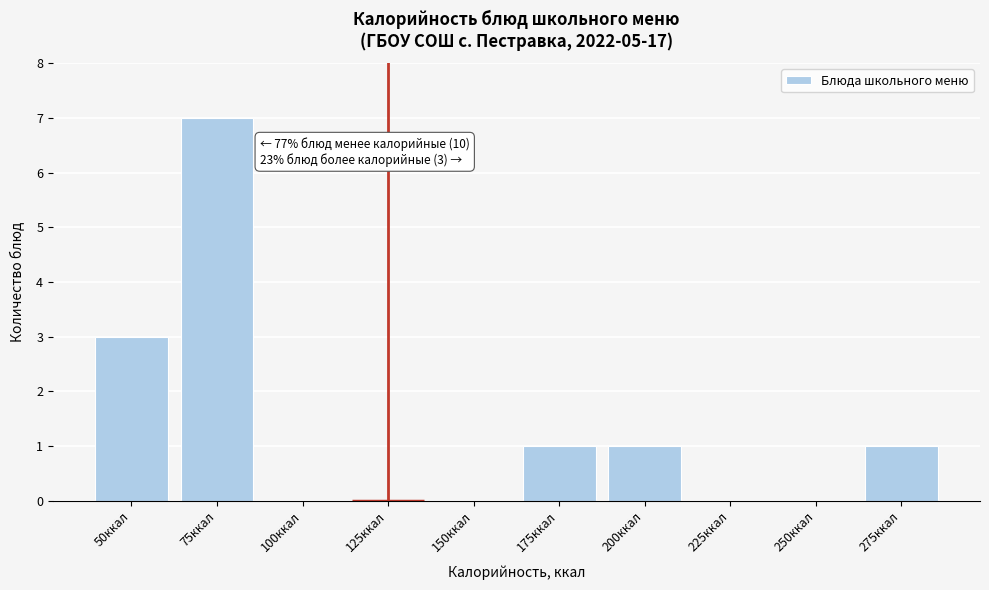

Reading right to left, extract all data points from this chart.

275ккал=1	250ккал=0	225ккал=0	200ккал=1	175ккал=1	150ккал=0	125ккал=0	100ккал=0	75ккал=7	50ккал=3